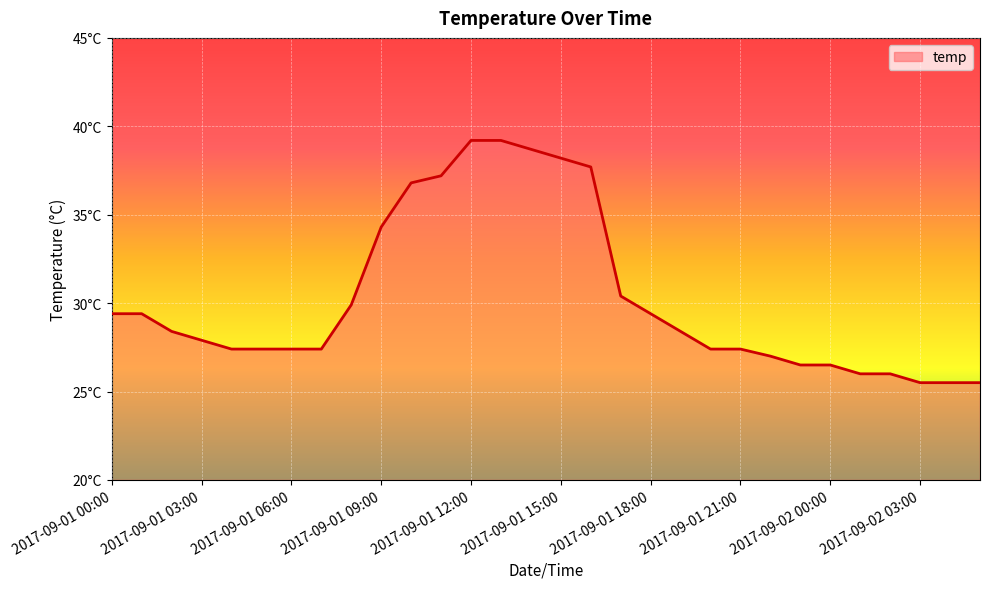

List the labels in order of value, smallest first.

2017-09-02 03:00, 2017-09-02 04:00, 2017-09-02 05:00, 2017-09-02 01:00, 2017-09-02 02:00, 2017-09-01 23:00, 2017-09-02 00:00, 2017-09-01 22:00, 2017-09-01 04:00, 2017-09-01 05:00, 2017-09-01 06:00, 2017-09-01 07:00, 2017-09-01 20:00, 2017-09-01 21:00, 2017-09-01 03:00, 2017-09-01 02:00, 2017-09-01 19:00, 2017-09-01 00:00, 2017-09-01 01:00, 2017-09-01 18:00, 2017-09-01 08:00, 2017-09-01 17:00, 2017-09-01 09:00, 2017-09-01 10:00, 2017-09-01 11:00, 2017-09-01 16:00, 2017-09-01 15:00, 2017-09-01 14:00, 2017-09-01 12:00, 2017-09-01 13:00